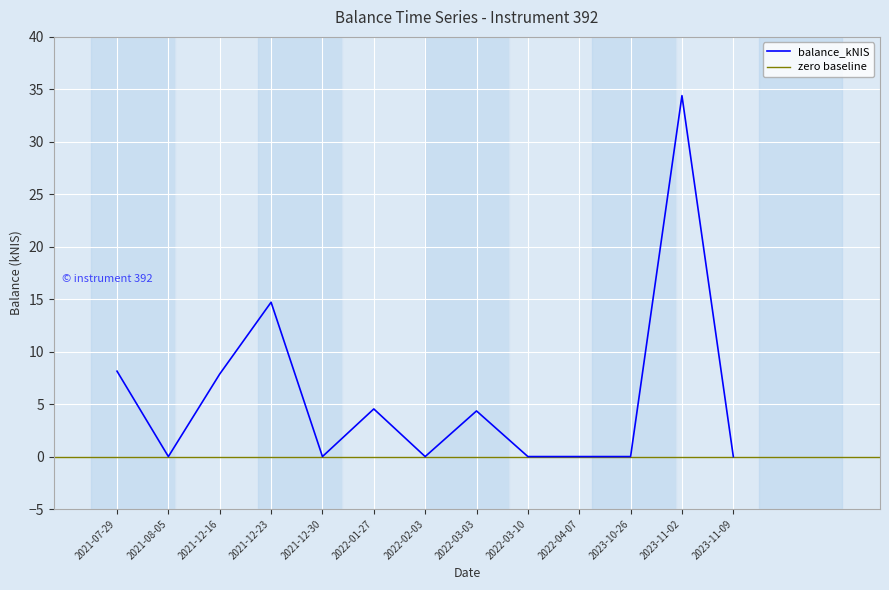

Rank the categories by value from lowest to highest.

2021-08-05, 2021-12-30, 2022-02-03, 2022-03-10, 2022-04-07, 2023-10-26, 2023-11-09, 2022-03-03, 2022-01-27, 2021-12-16, 2021-07-29, 2021-12-23, 2023-11-02